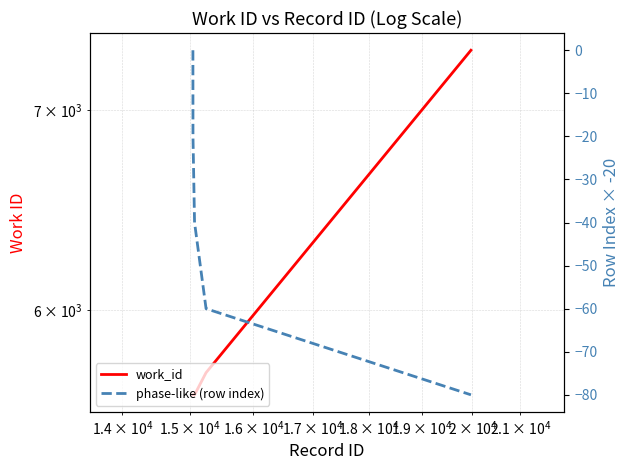

What is the value of the work_id point at the 5th from the left?

7332